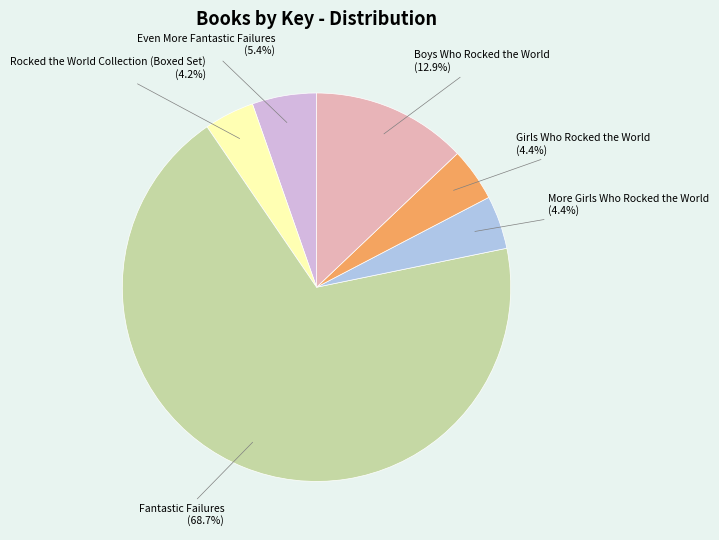

Do Rocked the World Collection (Boxed Set) and Boys Who Rocked the World together represent more than half of the pie?

No